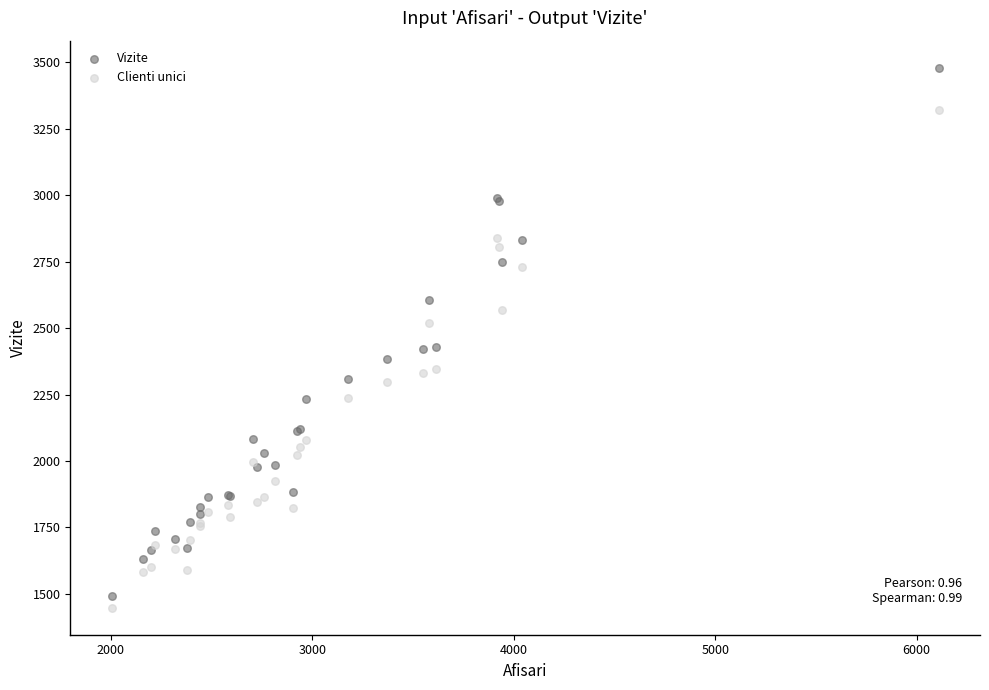

What are all the series names shown in the legend?

Vizite, Clienti unici